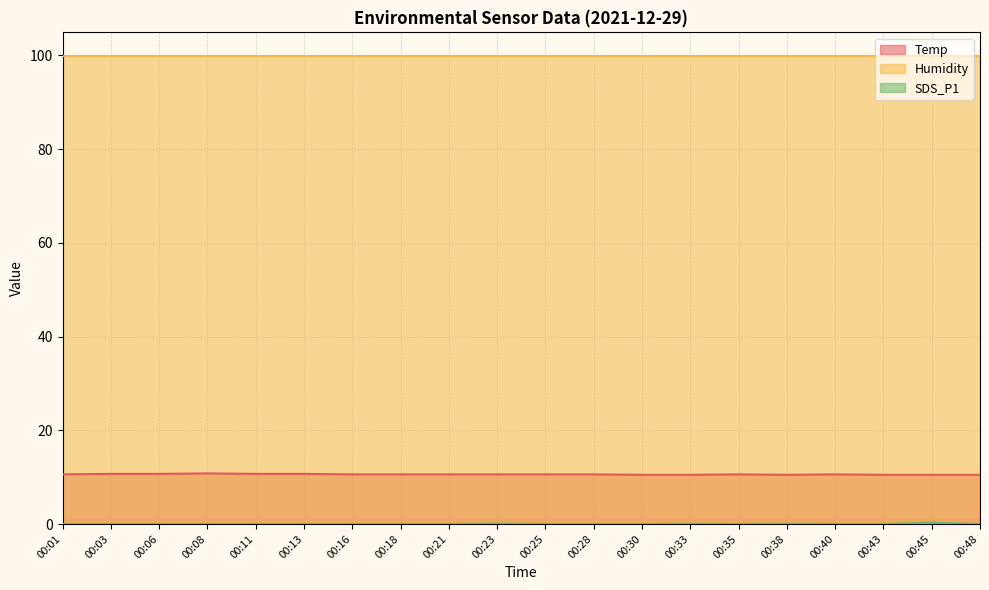

Which category has the highest value across all series?

00:08